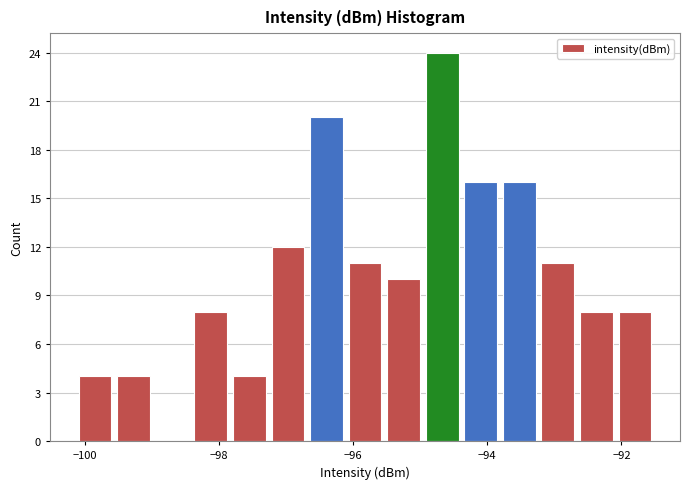

Read against the x-axis, roughly where is the centre of the tallest bar?

-94.6